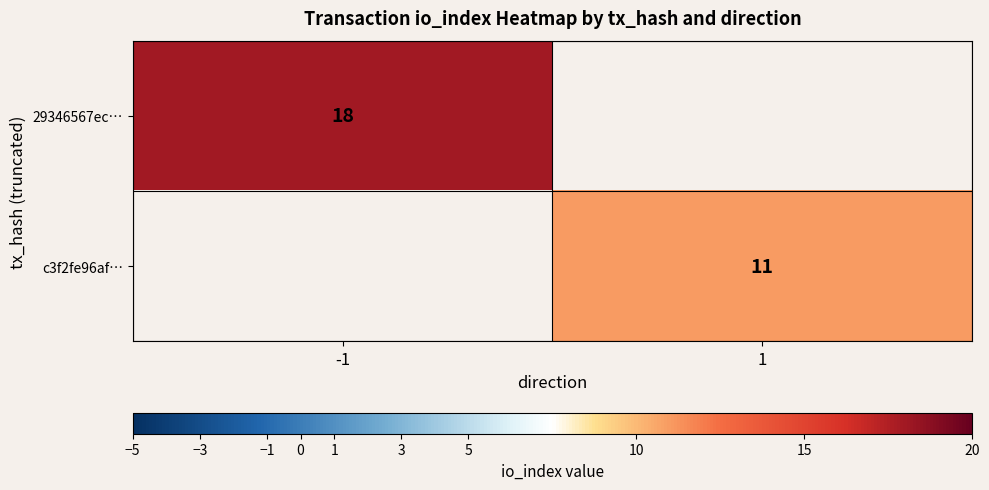

The 29346567ec… series shows 8 at -1. True or false?

False